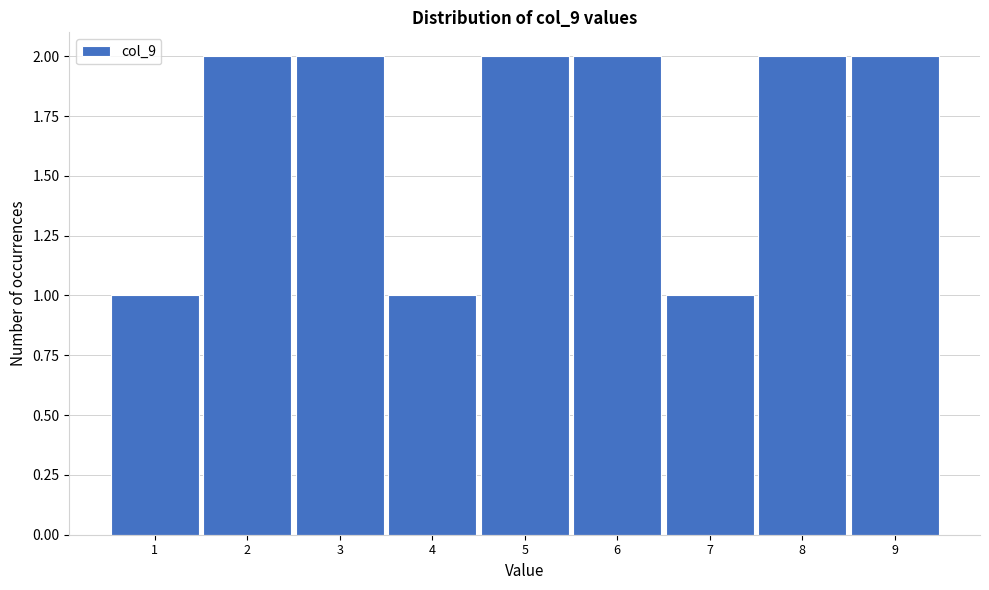

Reading right to left, transcribe all the data shown in this chart.

9=2	8=2	7=1	6=2	5=2	4=1	3=2	2=2	1=1